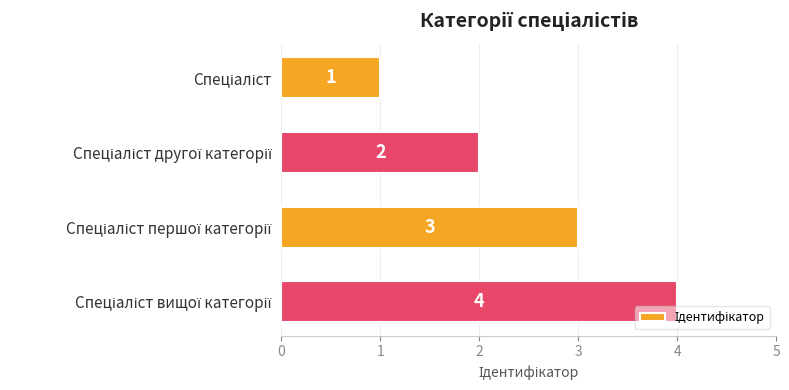

What is the difference between the maximum and minimum values?

3